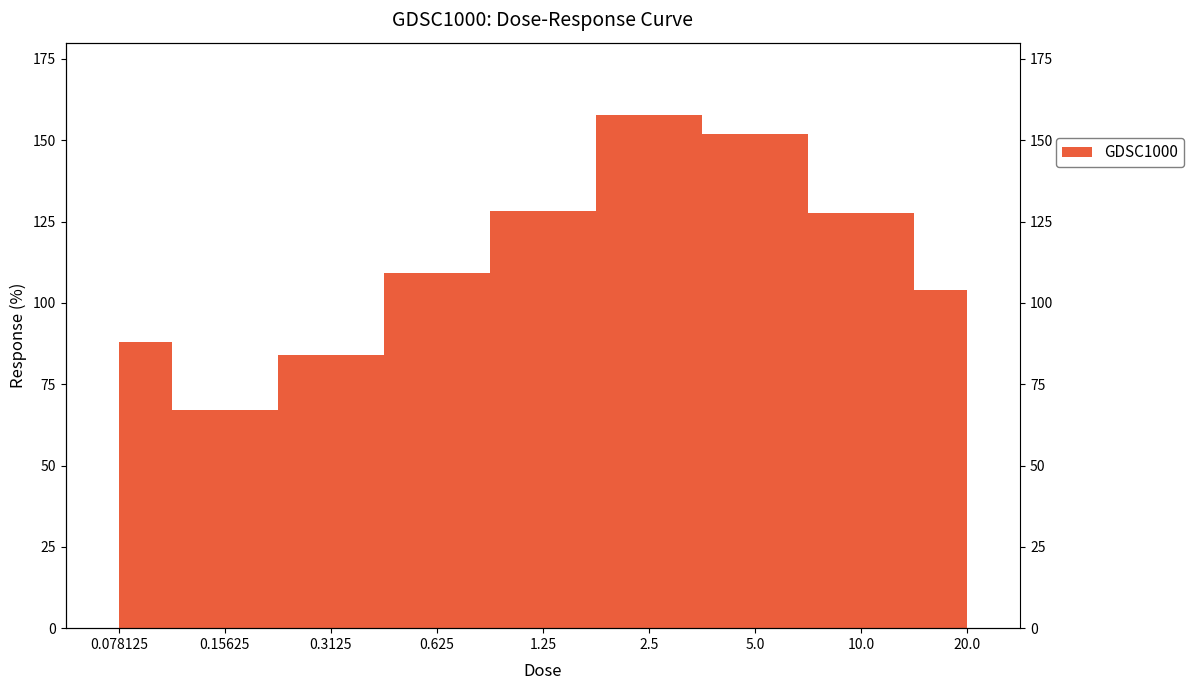

What is the difference between the values at 2.5 and 1.25?

29.3